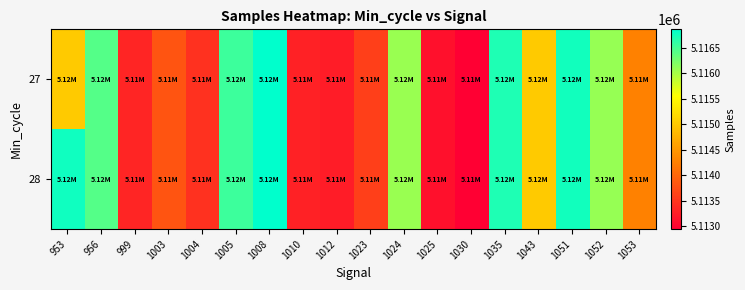

Which series has the largest total across all categories?

28